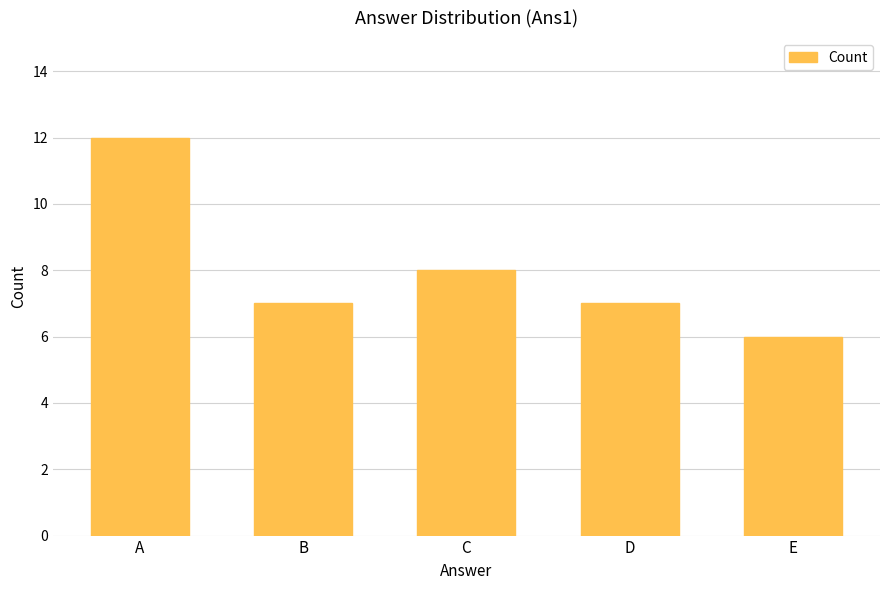

Count the number of data series in this chart.

1